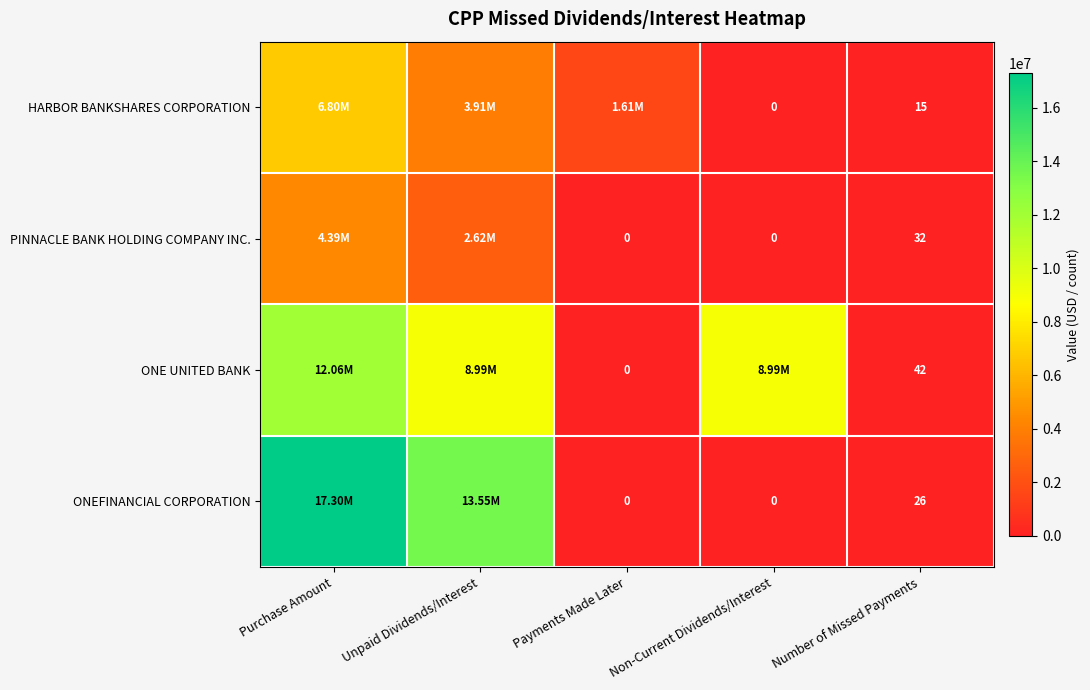

List the labels in order of PINNACLE BANK HOLDING COMPANY INC. value, smallest first.

Payments Made Later, Non-Current Dividends/Interest, Number of Missed Payments, Unpaid Dividends/Interest, Purchase Amount